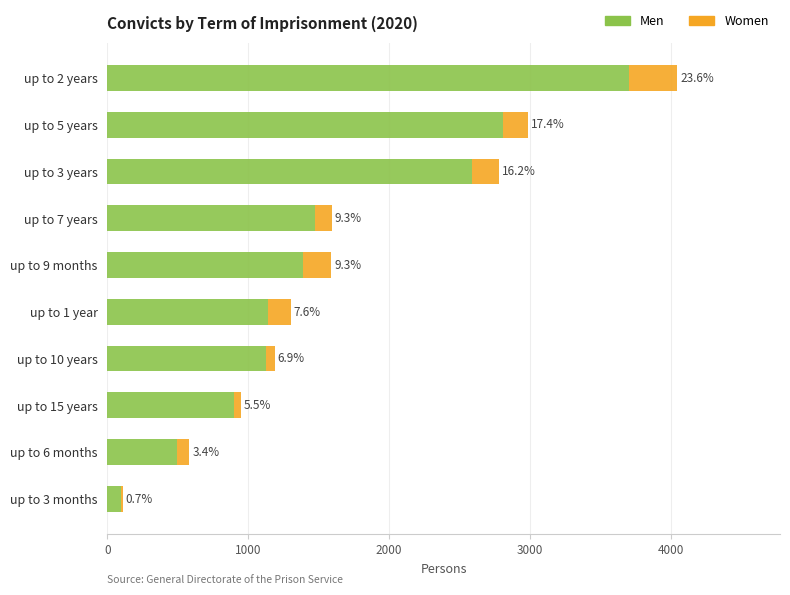

List the series in order of their overall mean, lowest first.

Women, Men